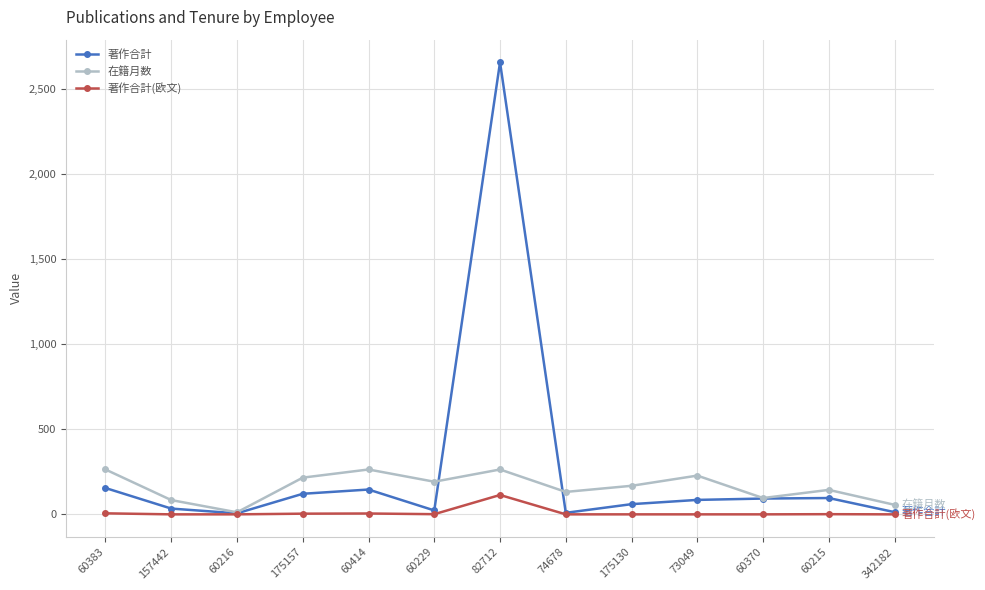

What position from the right is 60370?

3